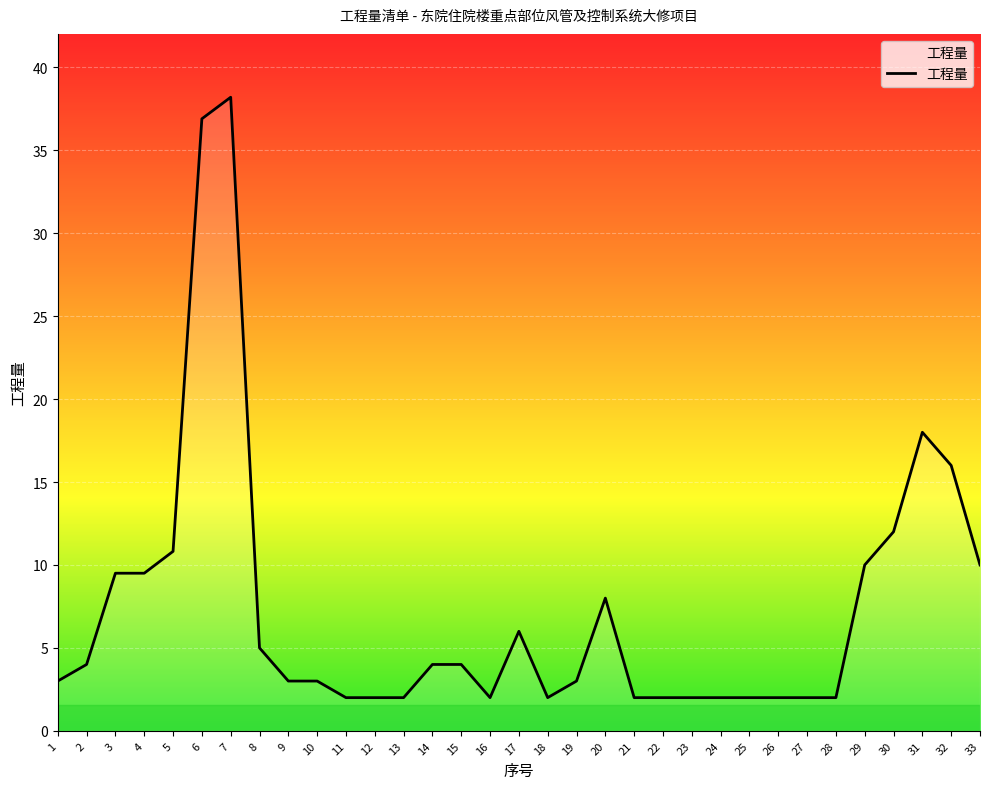

What is the average value?

7.3